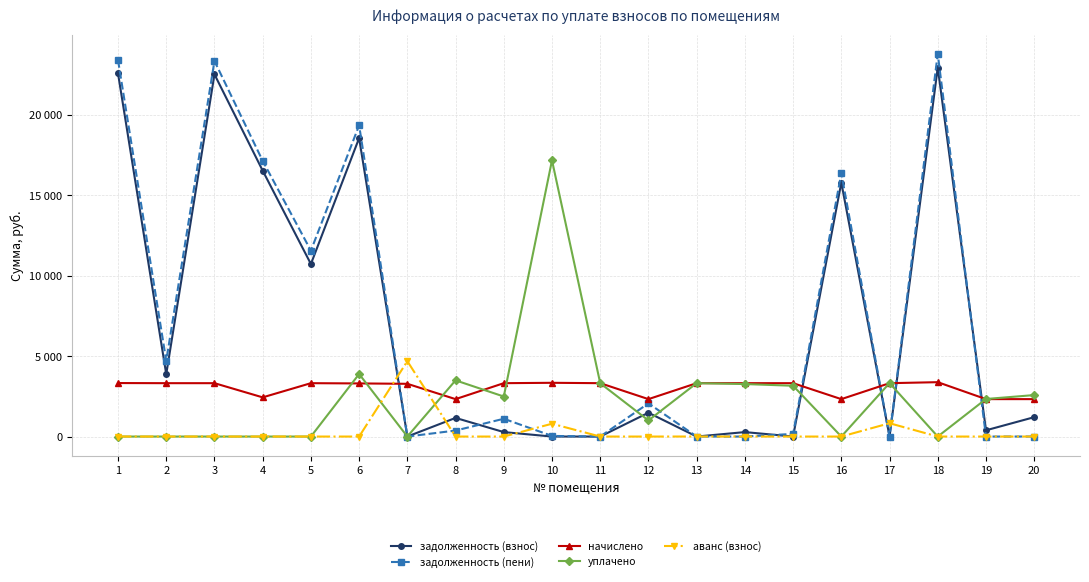

Where is the first local minimum for уплачено?

7